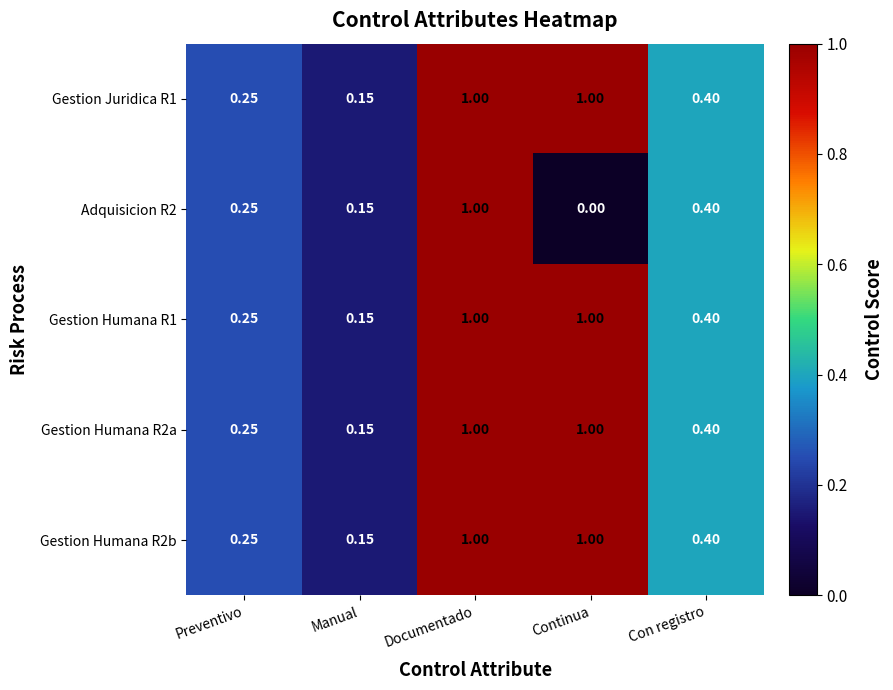

At which label is Gestion Humana R1 closest to 0?

Manual